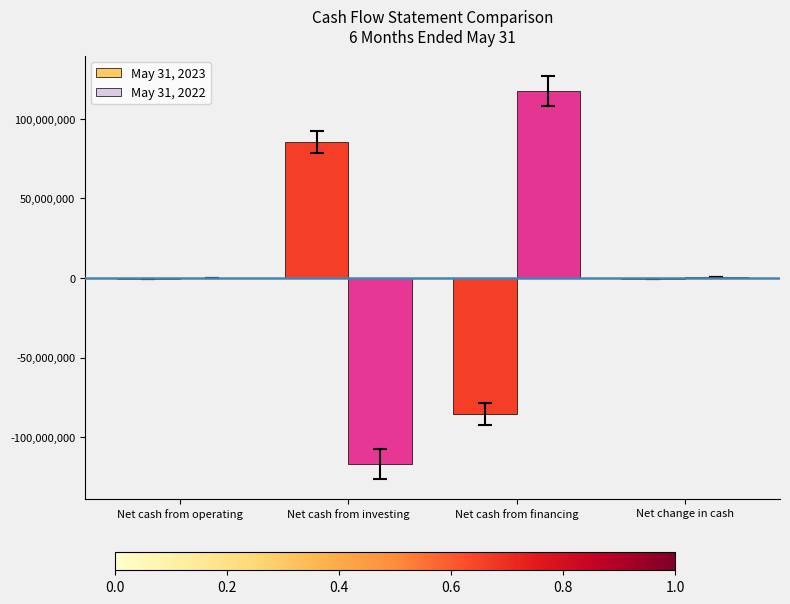

What is the total value across all series at Net cash from investing?

-31191708